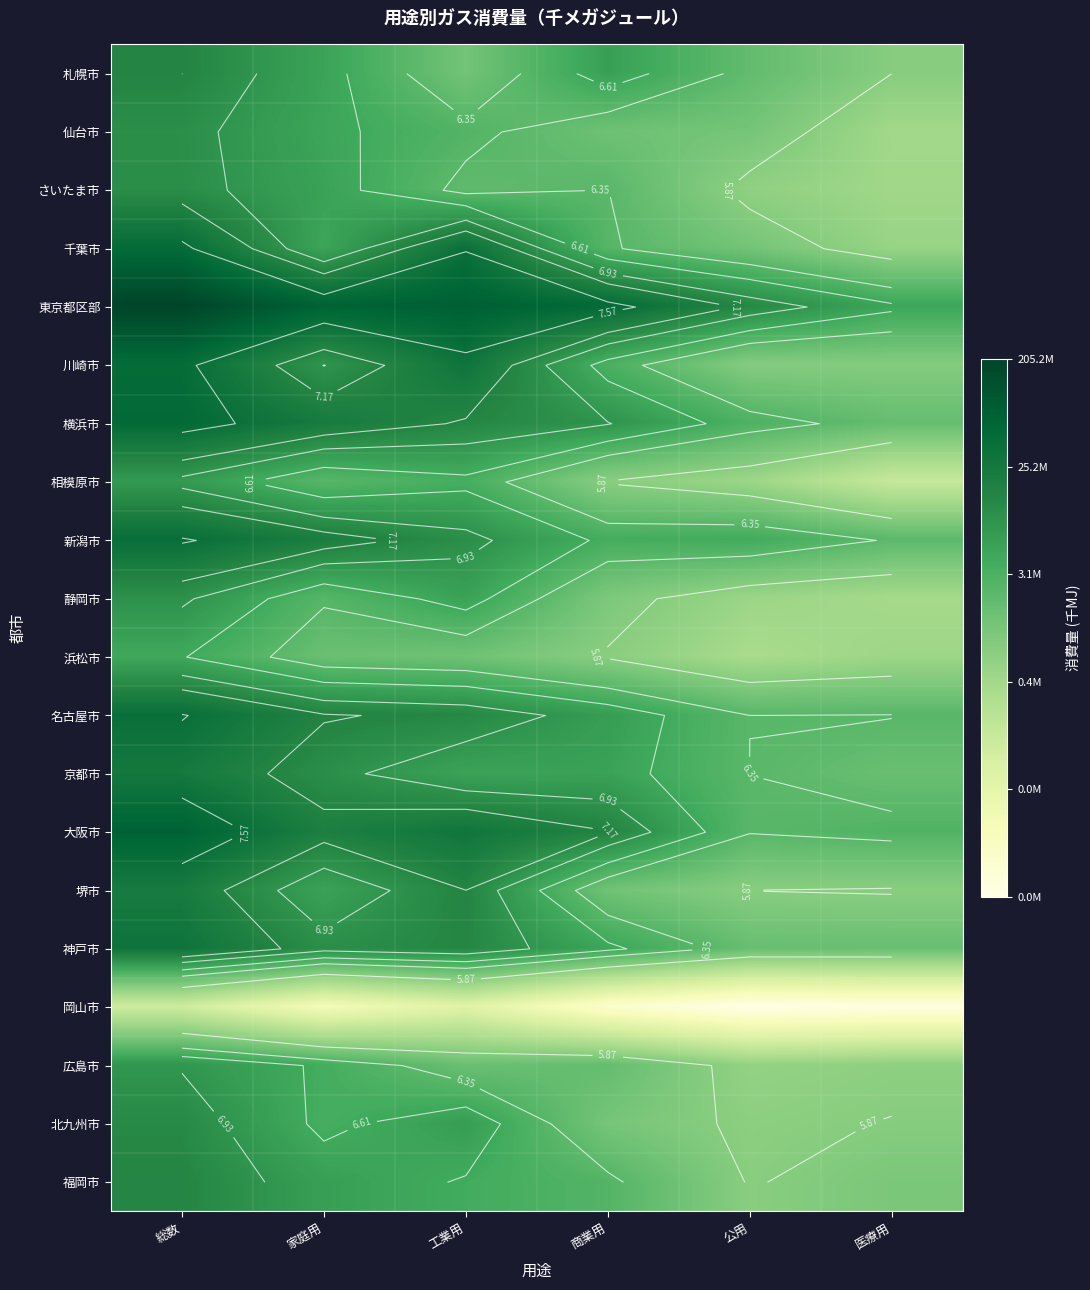

Which series has the largest total across all categories?

東京都区部